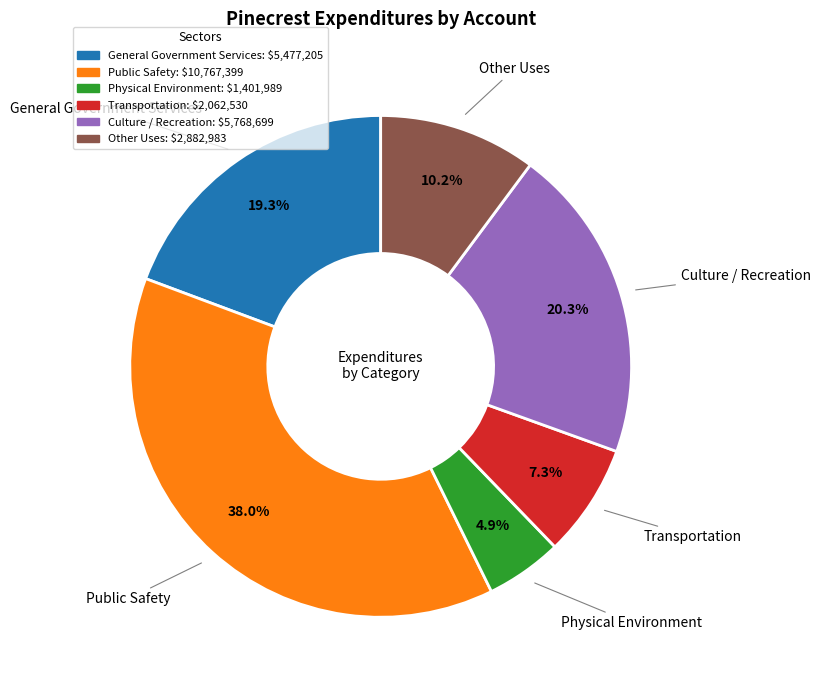

Which has a higher value, Physical Environment or General Government Services?

General Government Services